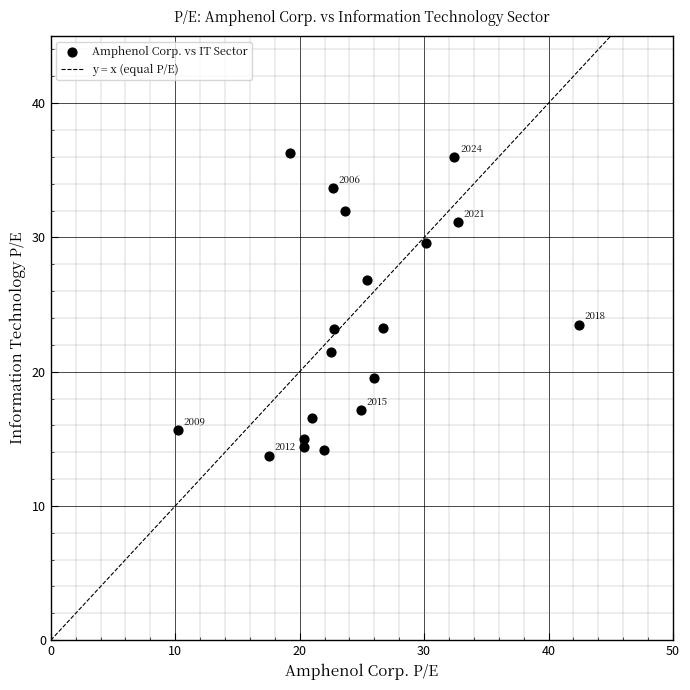

List the coordinates of all points as (X, Y) pairs, reading left to right.

(10.2, 15.7)  (17.6, 13.7)  (19.2, 36.3)  (20.4, 14.4)  (20.4, 15.0)  (21.0, 16.5)  (21.9, 14.2)  (22.5, 21.5)  (22.7, 33.7)  (22.7, 23.2)  (23.6, 32.0)  (24.9, 17.1)  (25.4, 26.9)  (26.0, 19.5)  (26.7, 23.2)  (30.1, 29.6)  (32.4, 36.0)  (32.7, 31.1)  (42.5, 23.5)